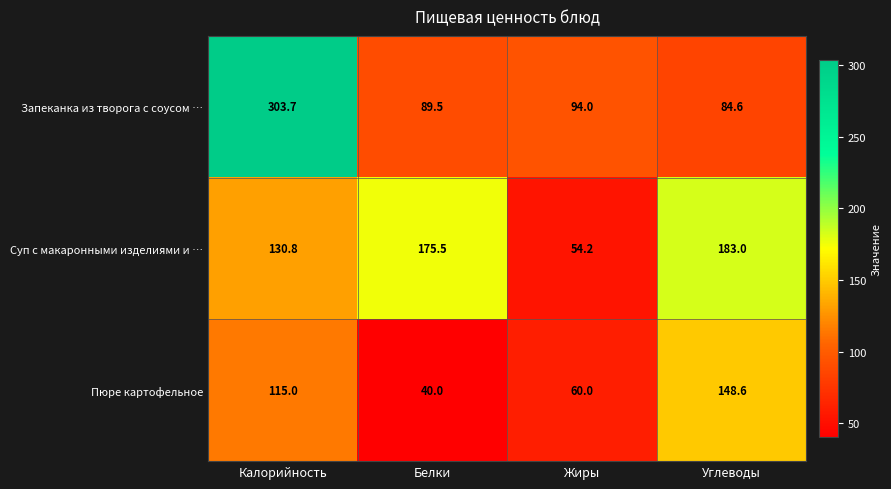

What is the difference between the Суп с макаронными изделиями и … values at Углеводы and Калорийность?

52.2